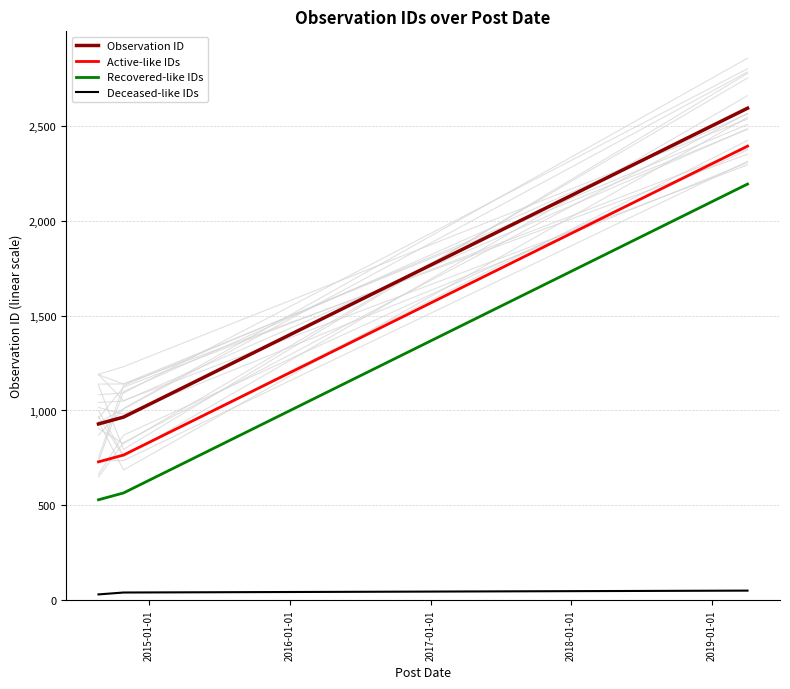

What is the maximum value for Recovered-like IDs?

2194